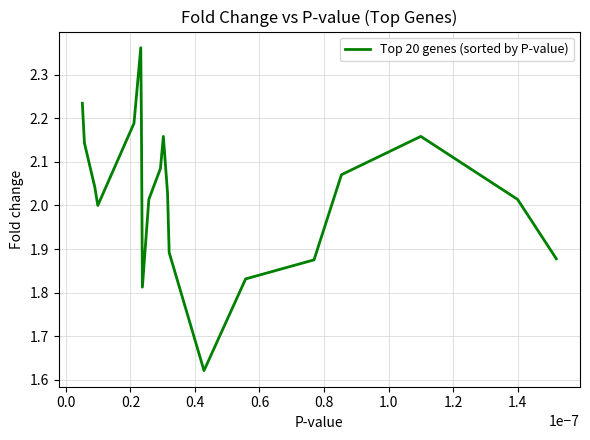

How many lines are shown in the chart?

1